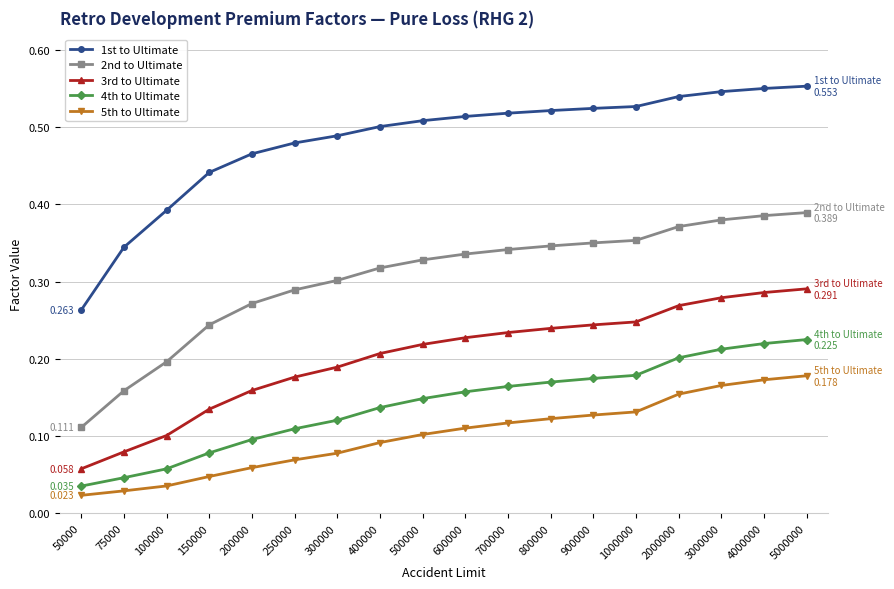

At 200000, list the series in order from largest to smallest.

1st to Ultimate, 2nd to Ultimate, 3rd to Ultimate, 4th to Ultimate, 5th to Ultimate